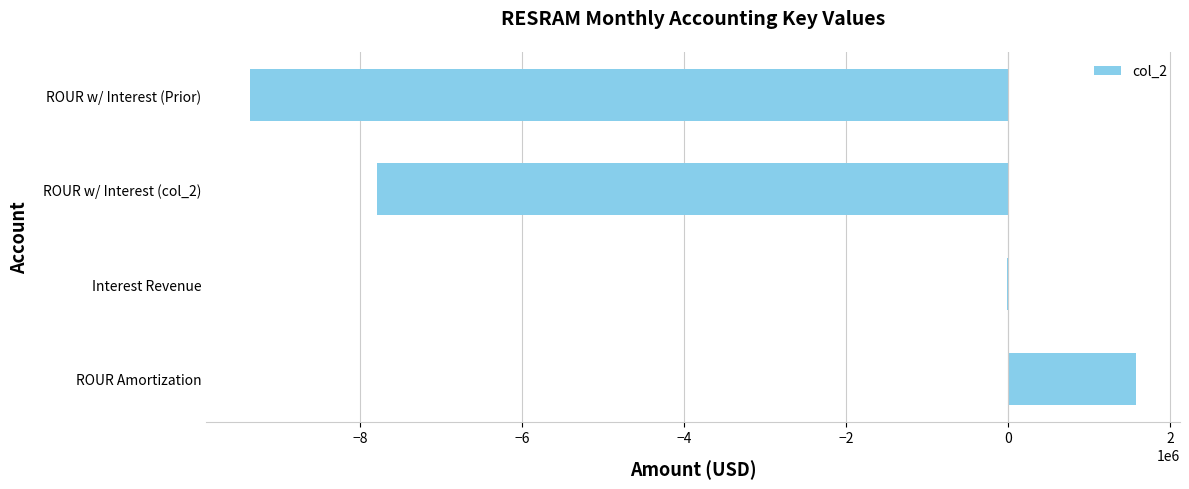

At which label is the value closest to -3888087?

Interest Revenue